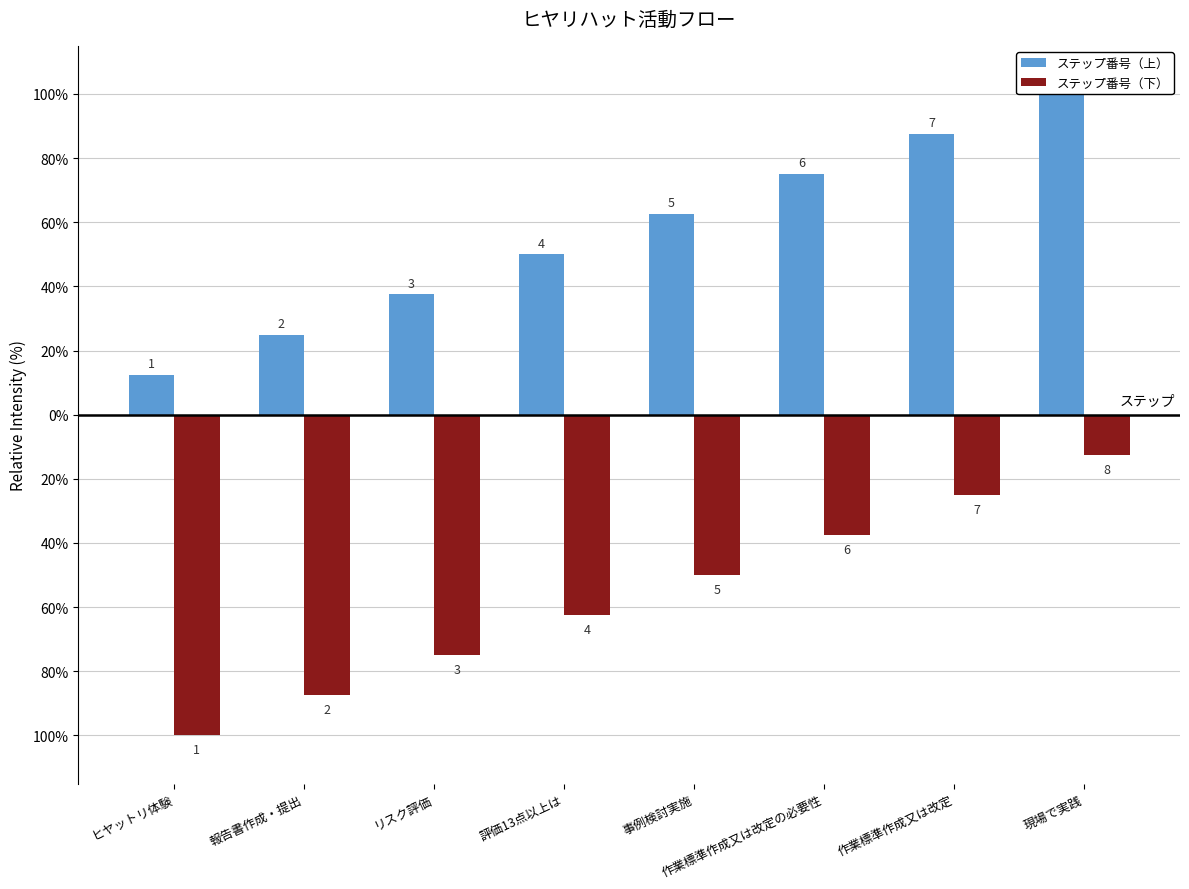

List the series in order of their overall mean, highest first.

ステップ番号（上）, ステップ番号（下）